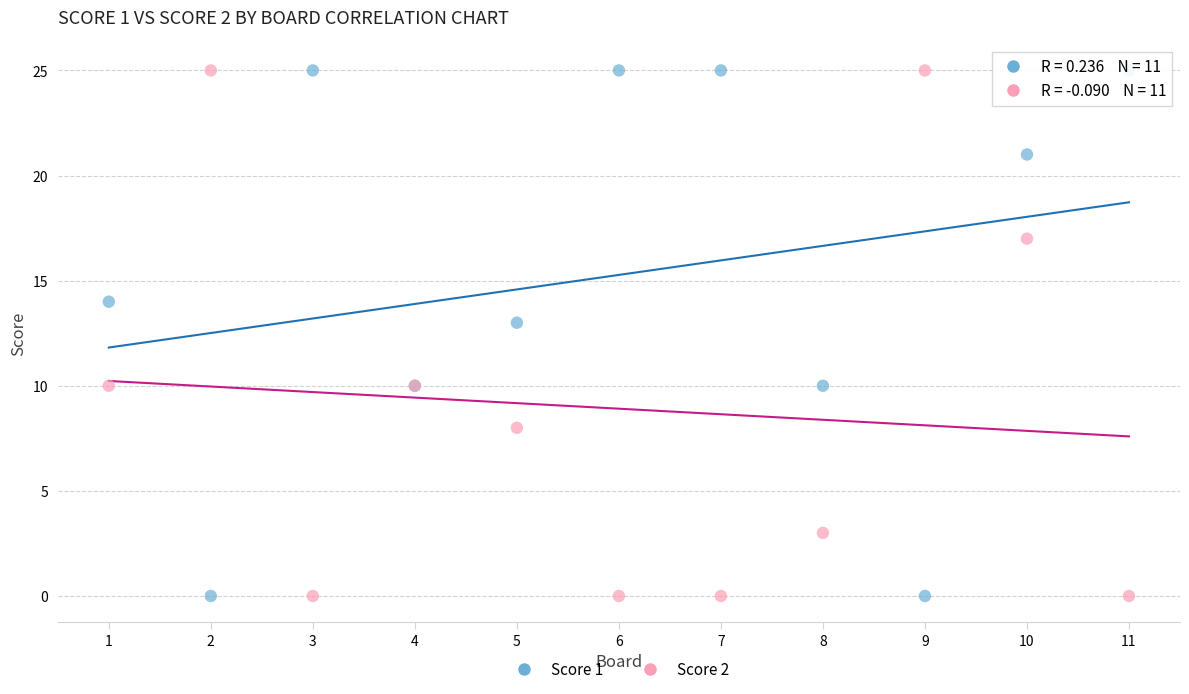

What is the X range (max minus min) for the scatter plot?

10